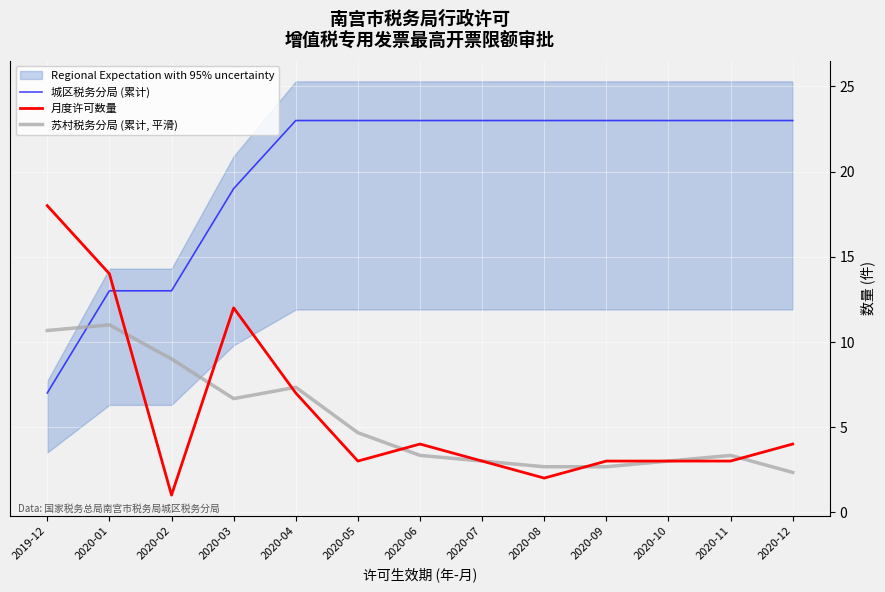

Is the value of 城区税务分局 (累计) at 2020-11 greater than the value of 月度许可数量 at 2020-08?

Yes